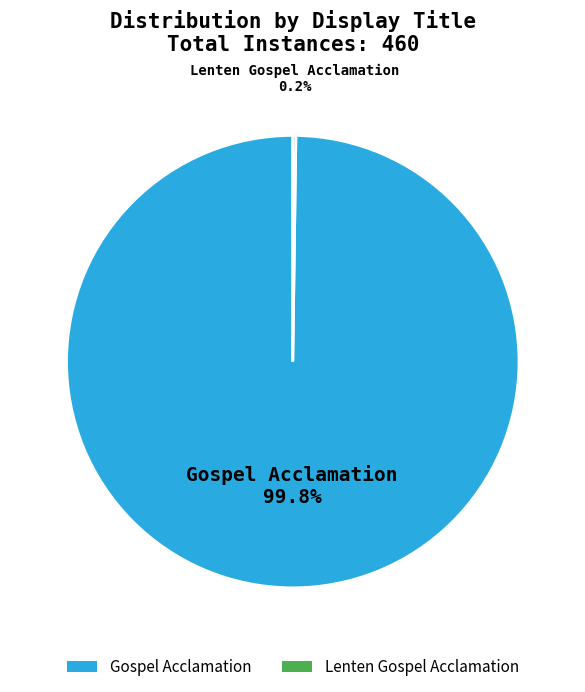

What percentage is the Gospel Acclamation slice, to the nearest percent?

100%